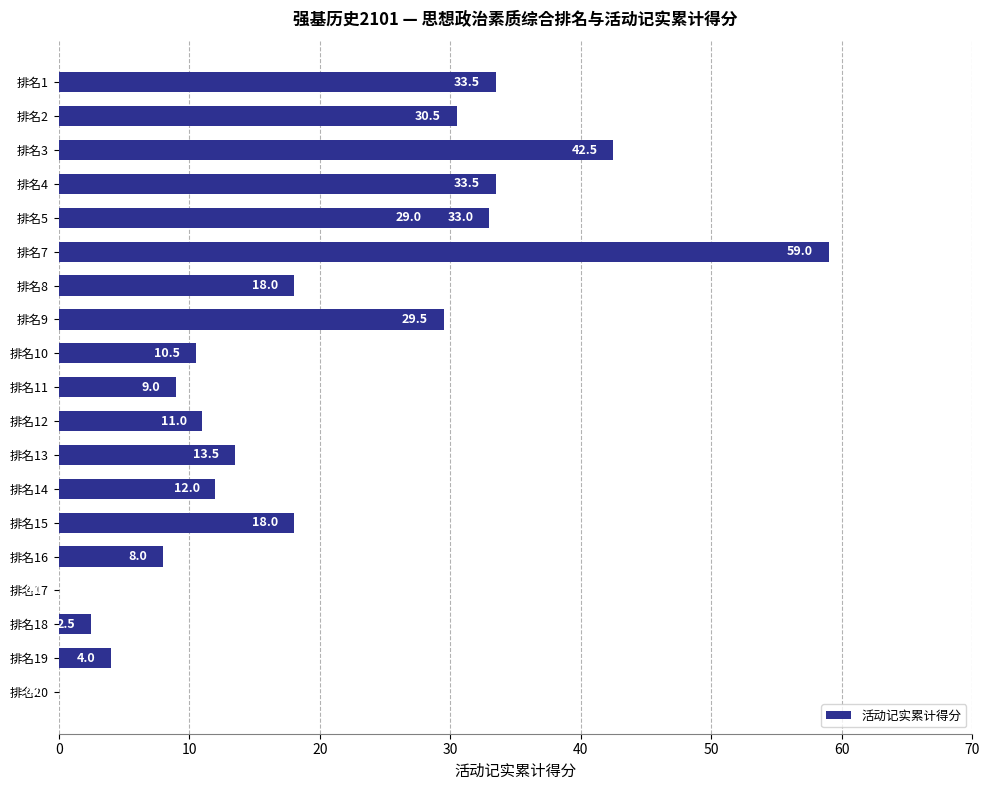

How many bars are there in total?

20